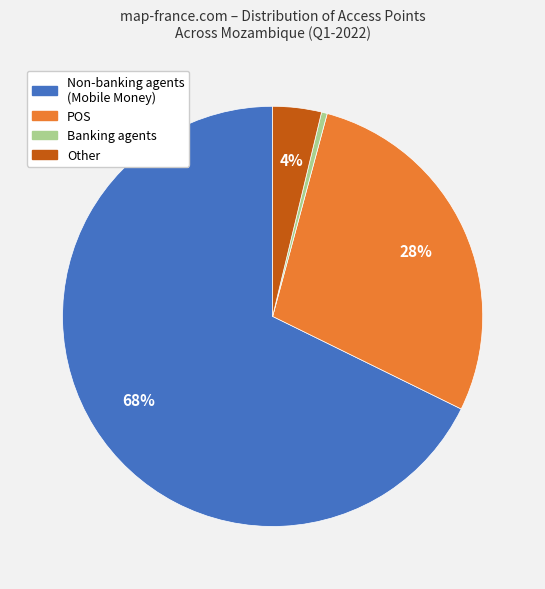

To the nearest percent, what is the combined percentage of Banking agents and Non-banking agents (Mobile Money)?

68%